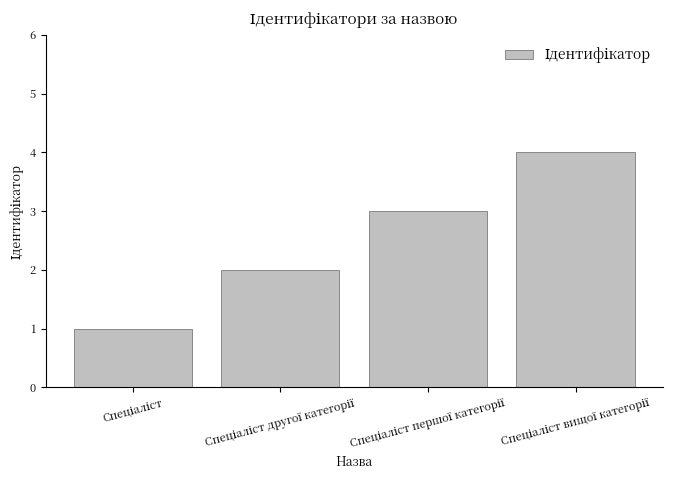

What is the difference between the maximum and minimum values?

3